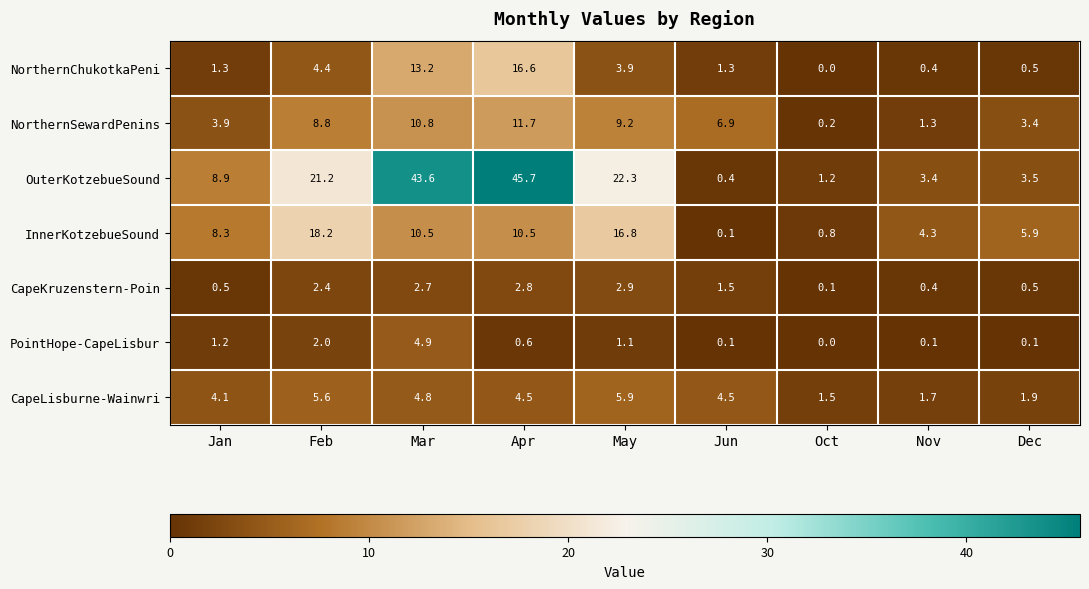

What is the difference between the PointHope-CapeLisbur values at Jun and Feb?

1.9